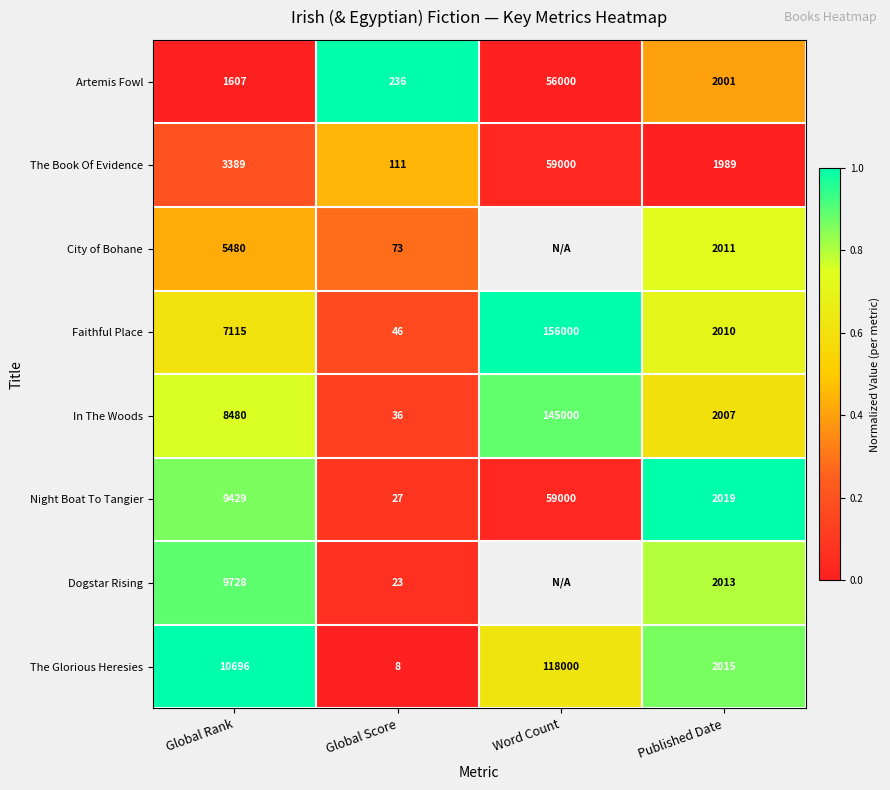

Between Global Rank and Published Date, which series saw the biggest shift?

The Glorious Heresies